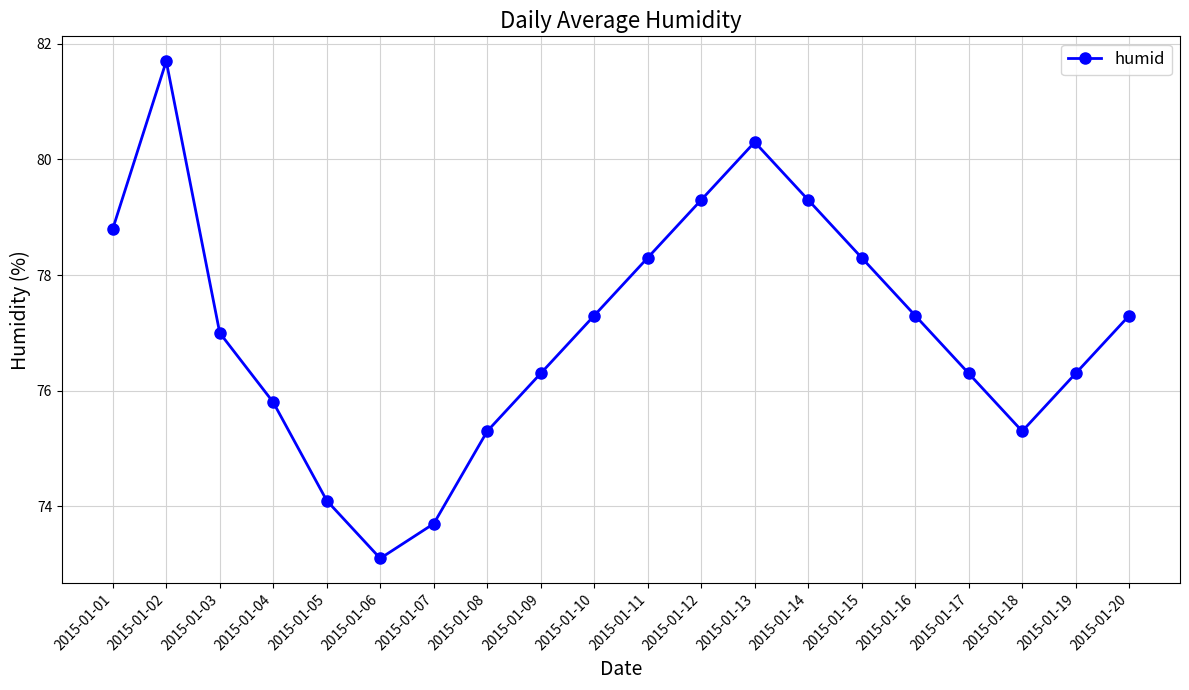

What is the change in value from 2015-01-02 to 2015-01-18?

-6.4